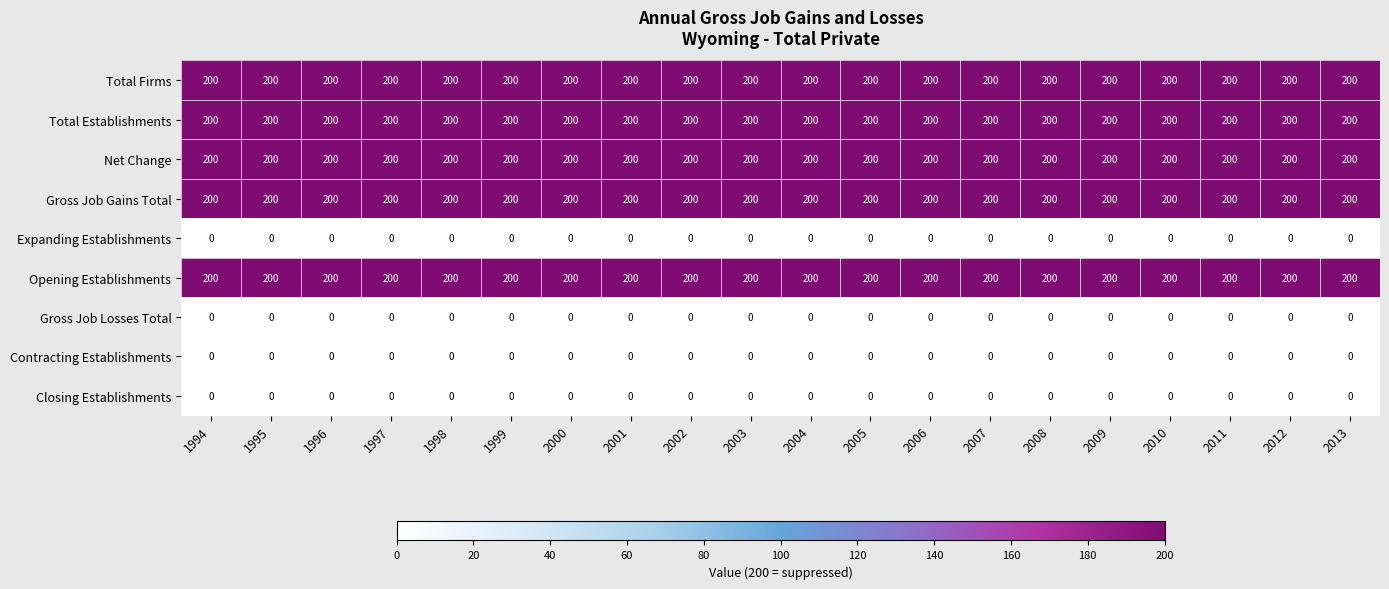

The Contracting Establishments series shows 0 at 2010. True or false?

True